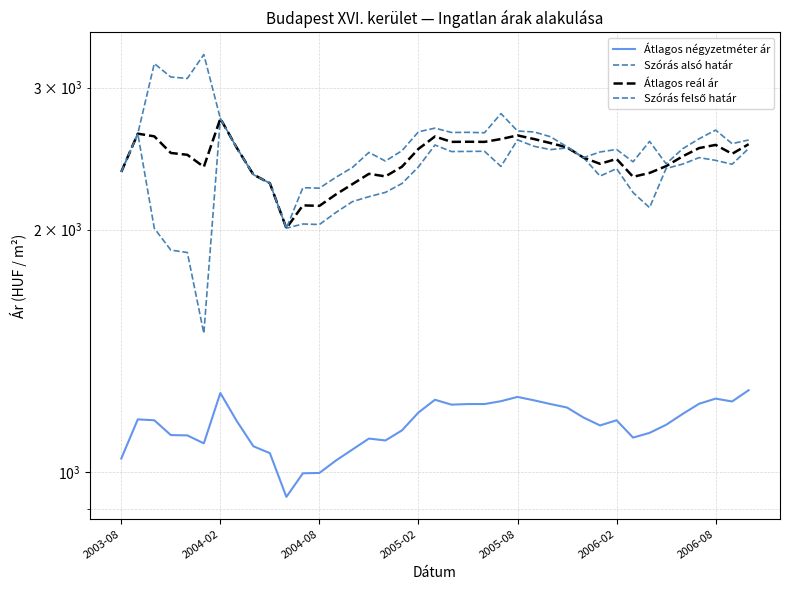

Is the value of Átlagos reál ár at 2004-02 greater than the value of Szórás alsó határ at 2003-08?

Yes